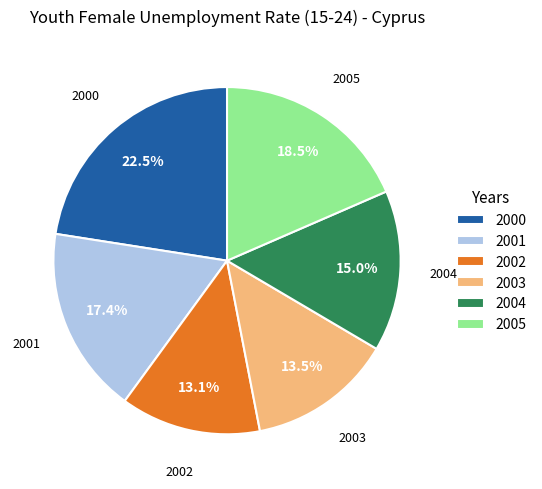

Which has a higher value, 2002 or 2005?

2005